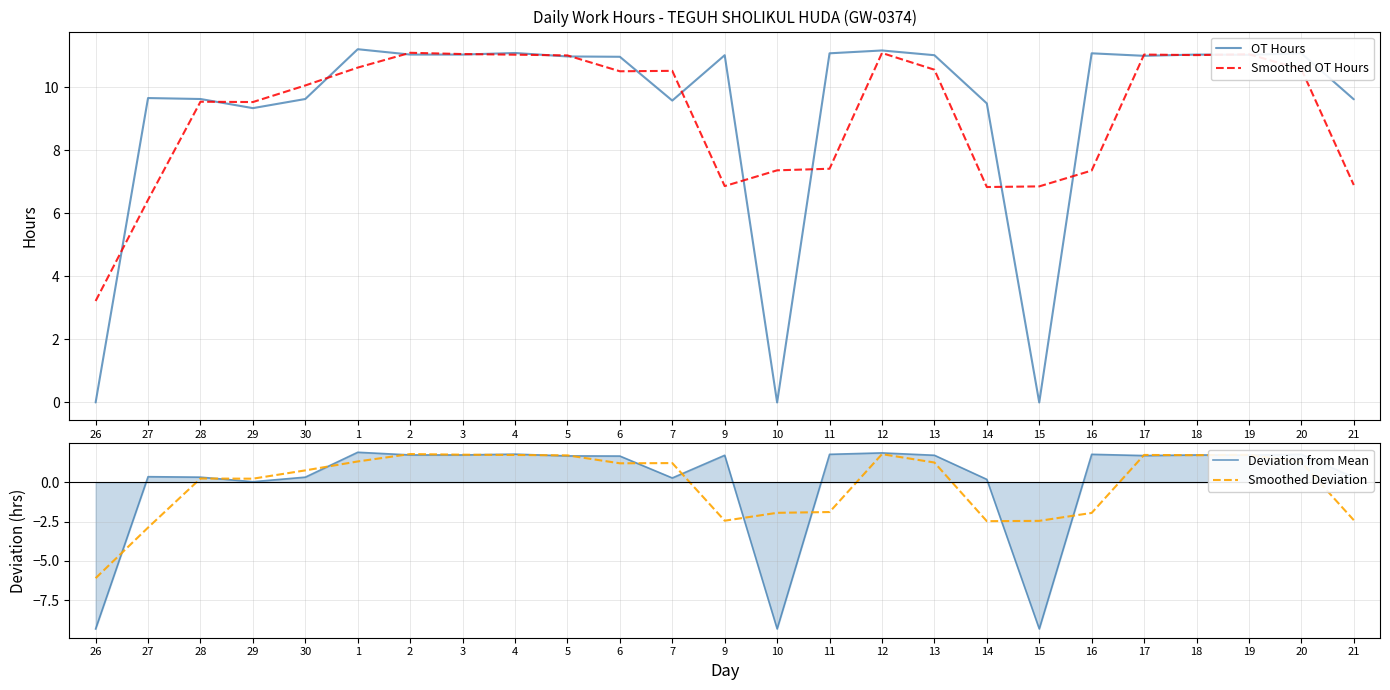

How many categories are shown in the chart?

25